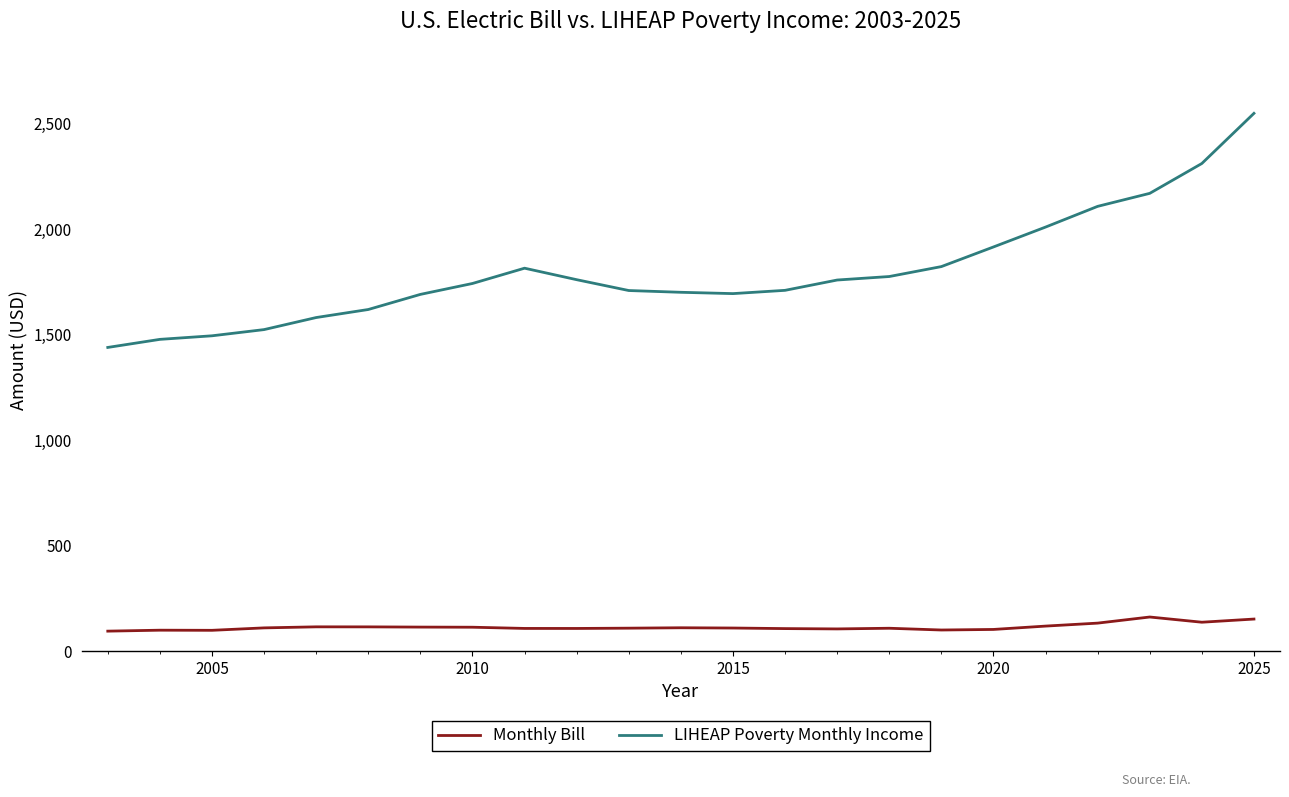

Which series has the widest spread of values?

LIHEAP Poverty Monthly Income